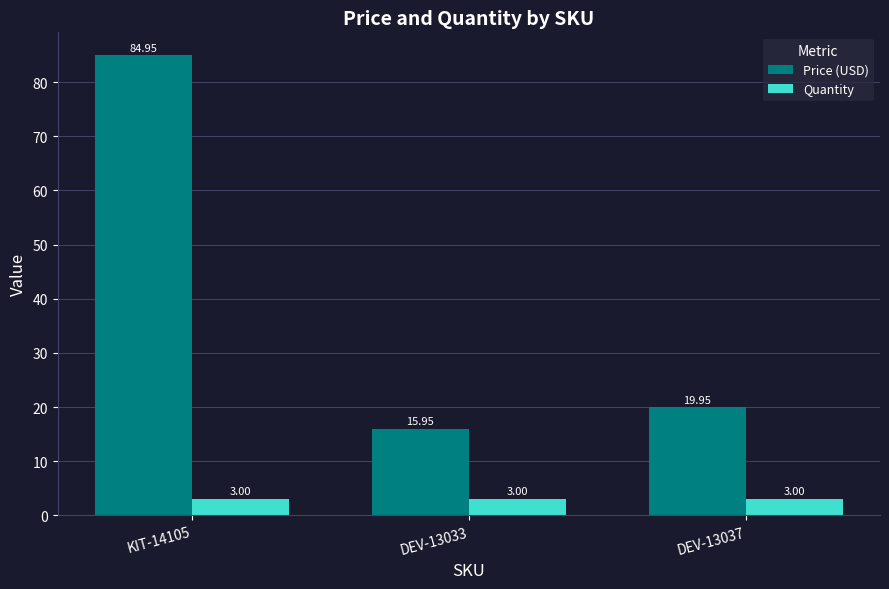

Which series has the widest spread of values?

Price (USD)